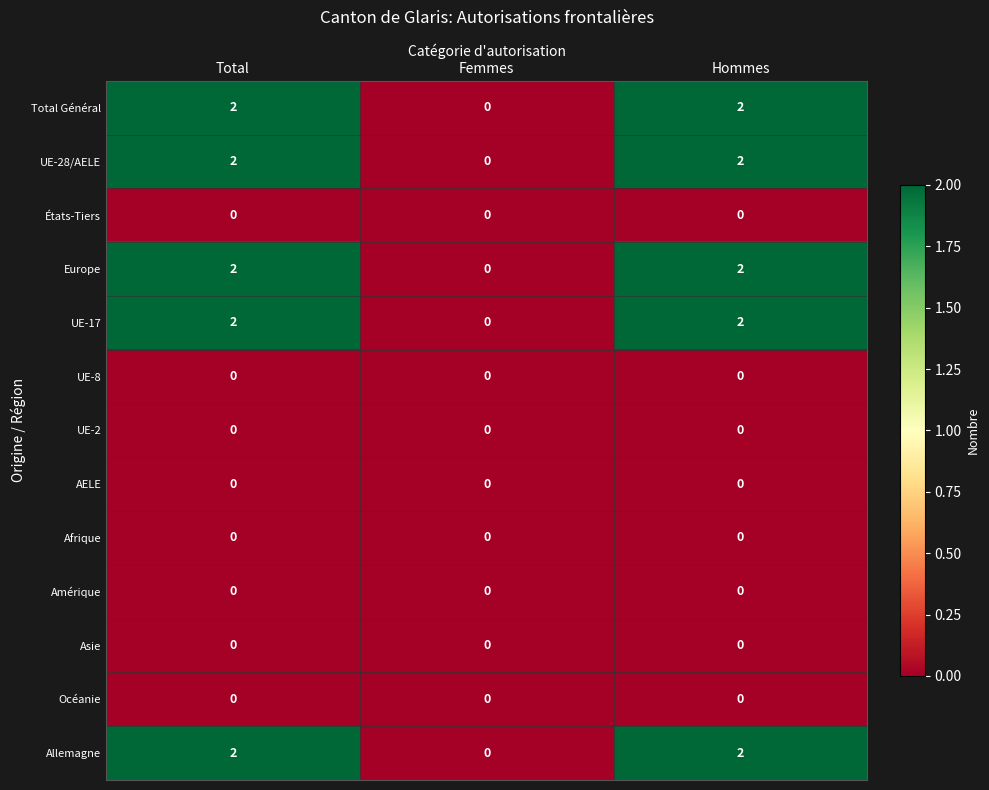

Is the value of Europe at Femmes greater than the value of UE-17 at Total?

No